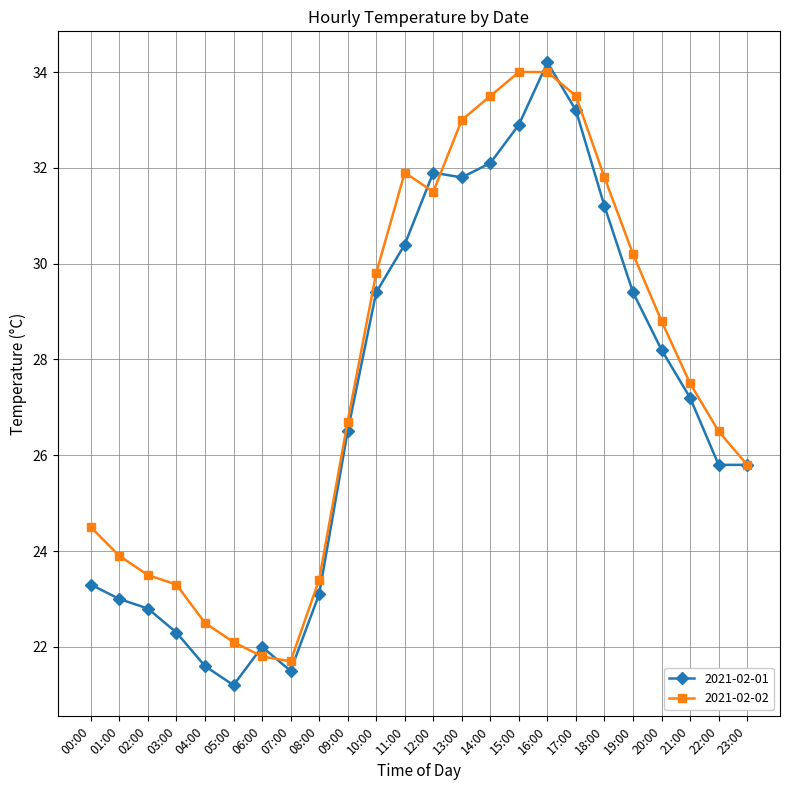

Where is the first local minimum for 2021-02-01?

05:00